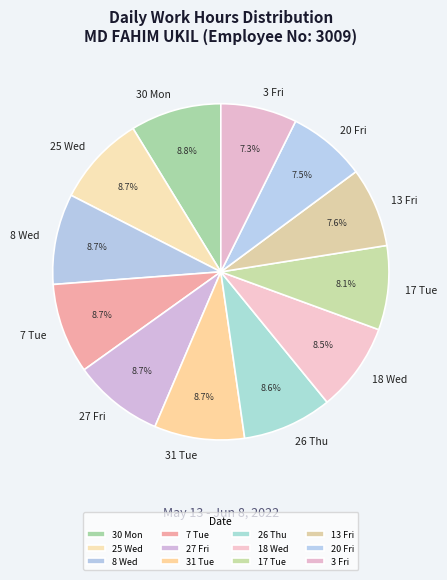

Approximately how many times larger is the value at 8 Wed compared to 31 Tue?

1.0